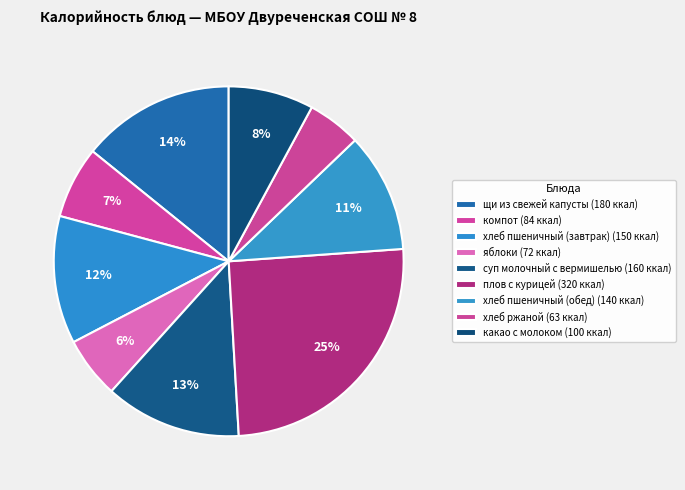

The яблоки slice represents 6% of the pie. True or false?

True